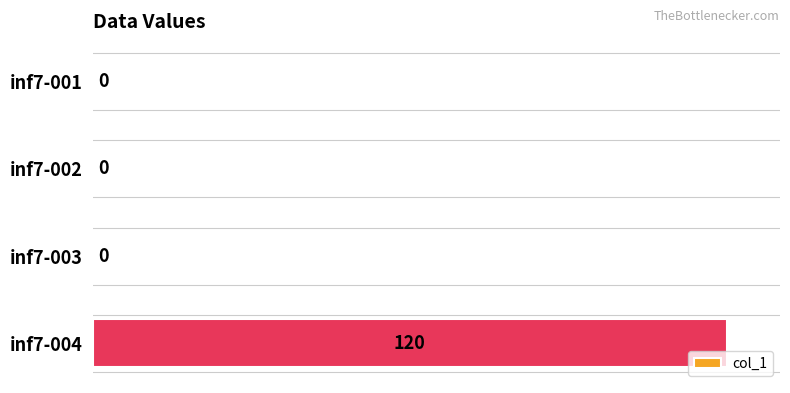

Does the chart contain stacked bars?

No